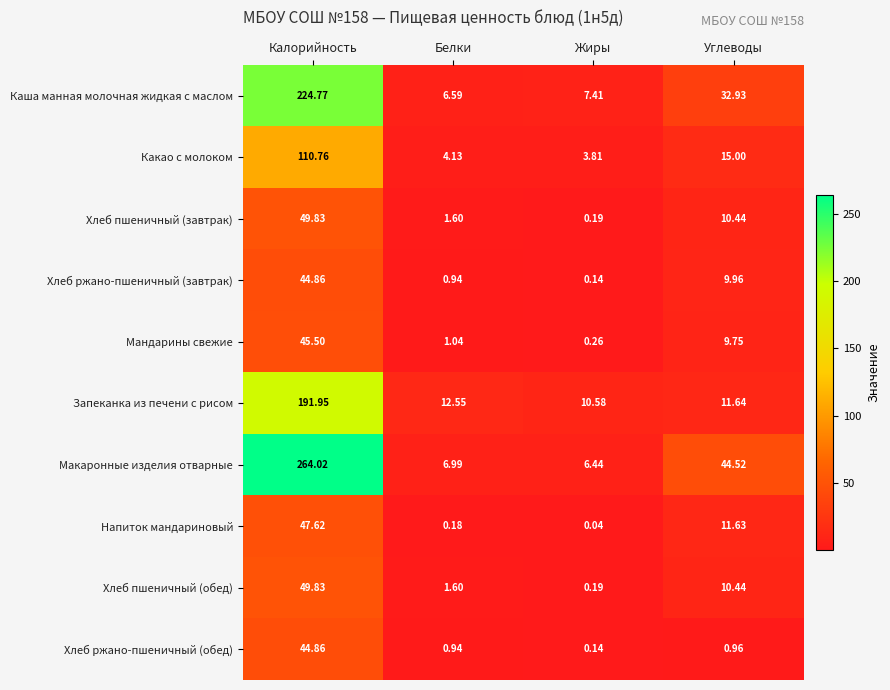

Which series changed the most between Белки and Жиры?

Запеканка из печени с рисом